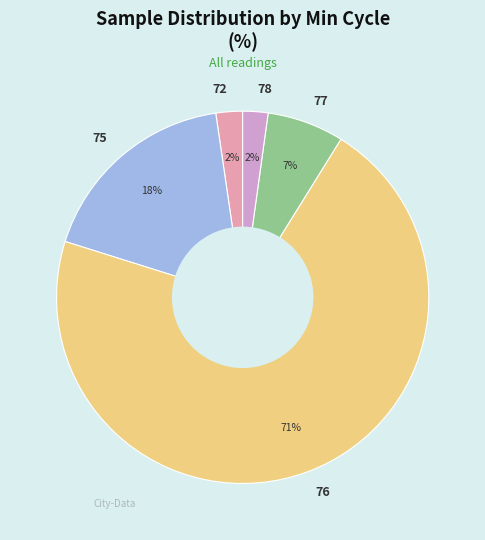

How many slices are in this pie chart?

5